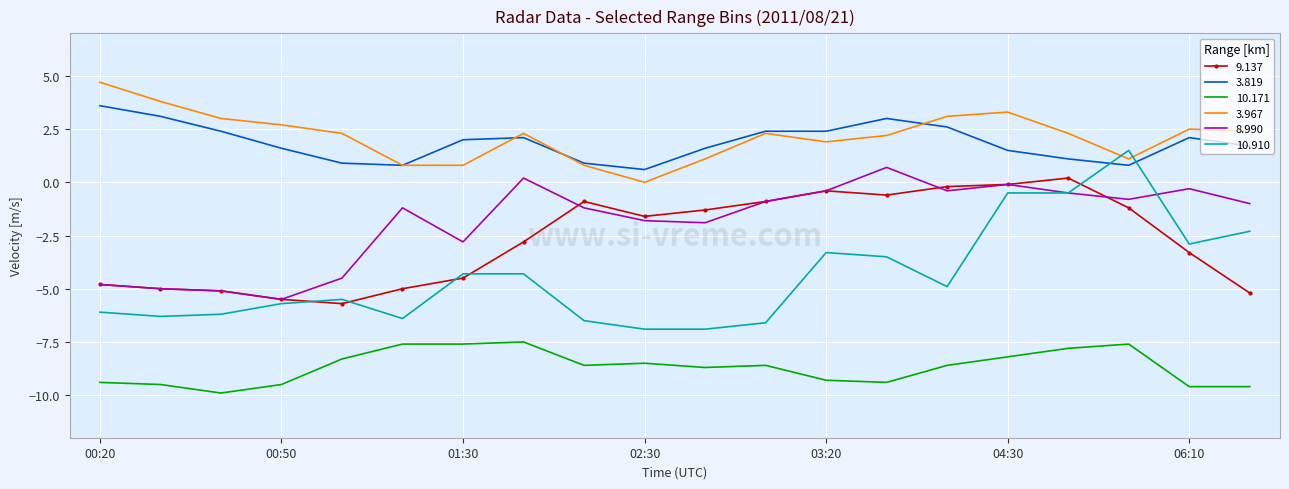

True or false: 3.819 and 9.137 intersect in this chart.

False